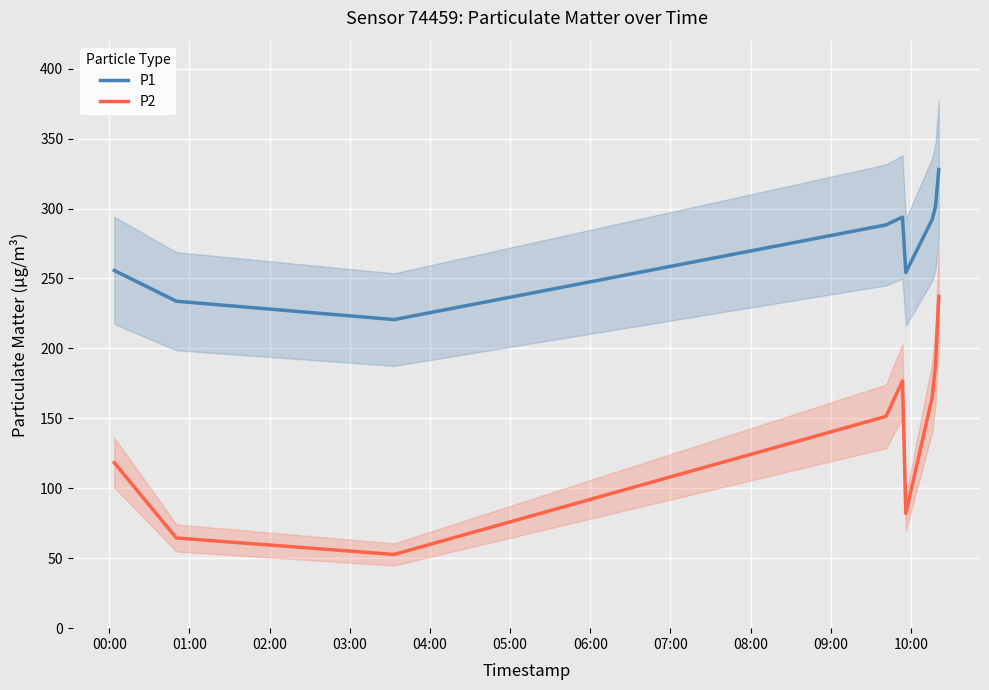

How many values in the P1 series are below 288?

4